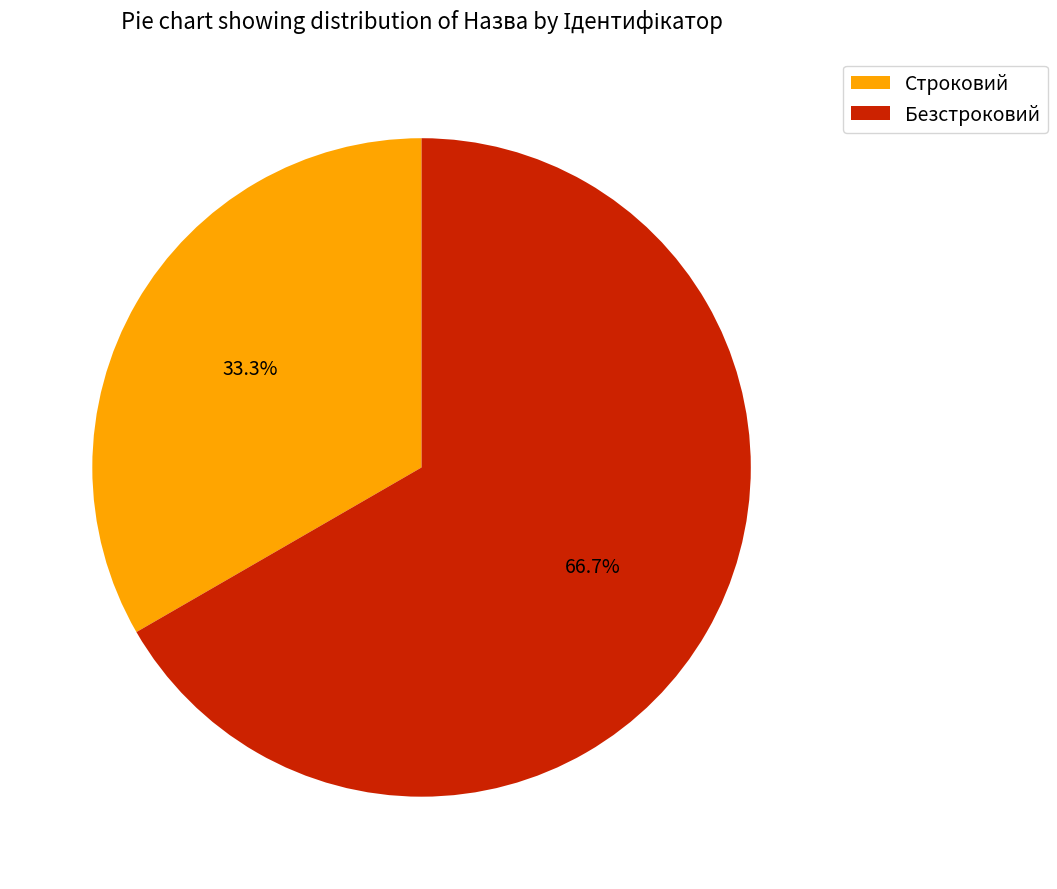

What is the largest slice in the pie chart?

Безстроковий